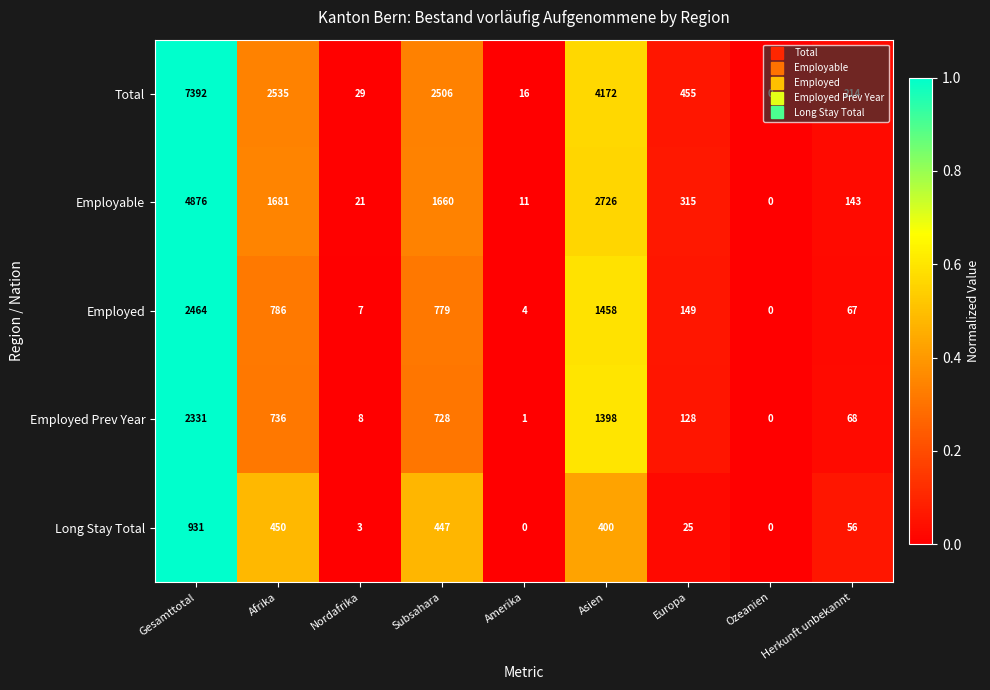

Is it true that Long Stay Total equals 0 at Ozeanien?

True